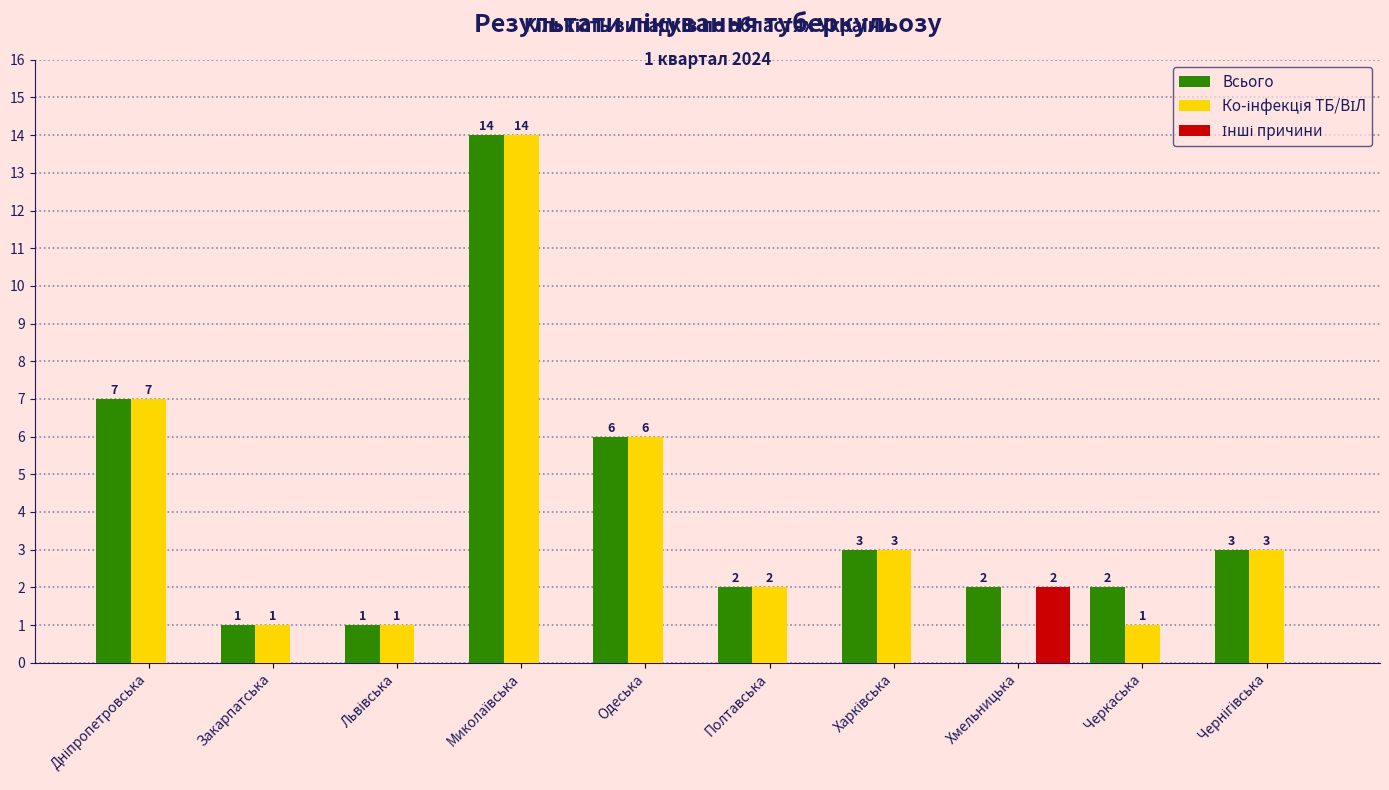

What is the sum of all Всього values?

41